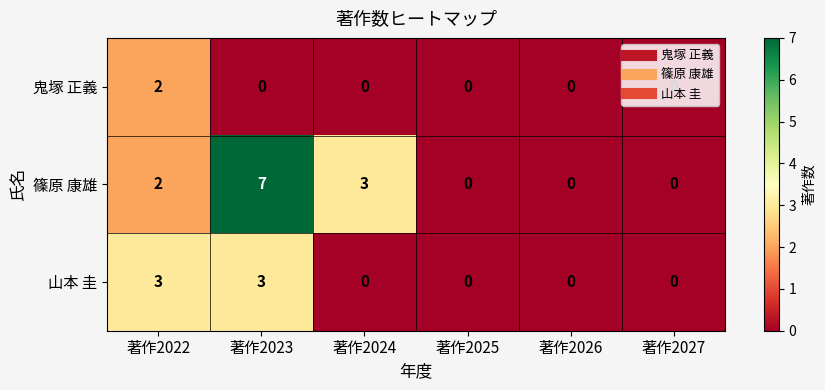

Which series has the largest total across all categories?

篠原 康雄